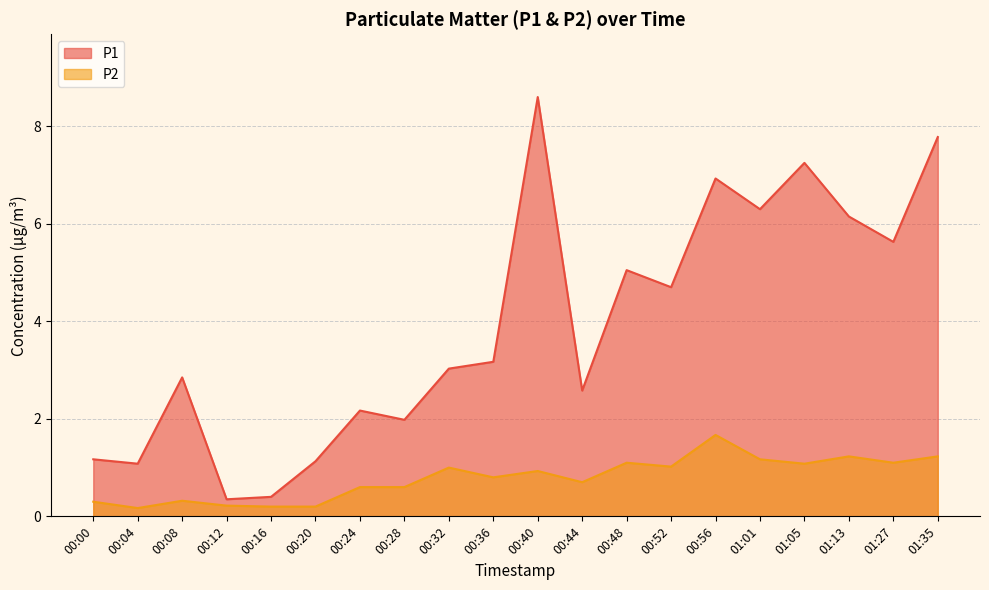

The P2 series shows 0.4 at 00:12. True or false?

False